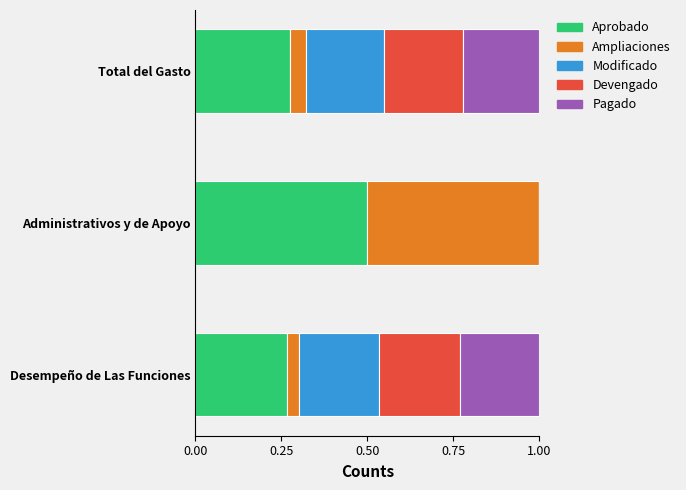

Which category has the highest value in the Aprobado series?

Administrativos y de Apoyo